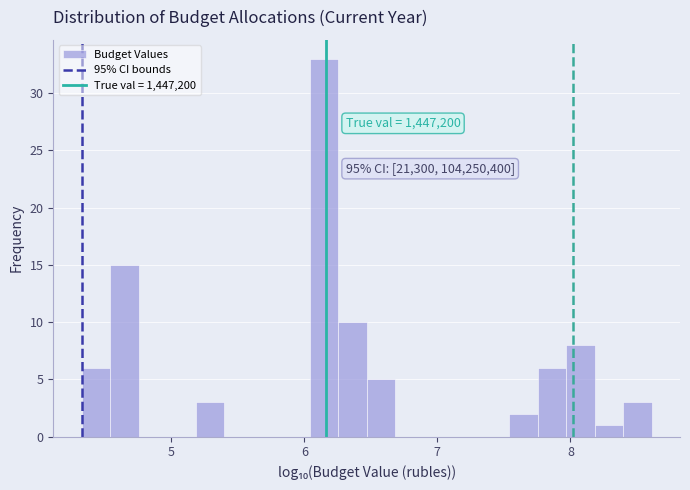

Around what value on the x-axis is the tallest bar? Give the approximate position of its centre, as read against the axis.

6.1